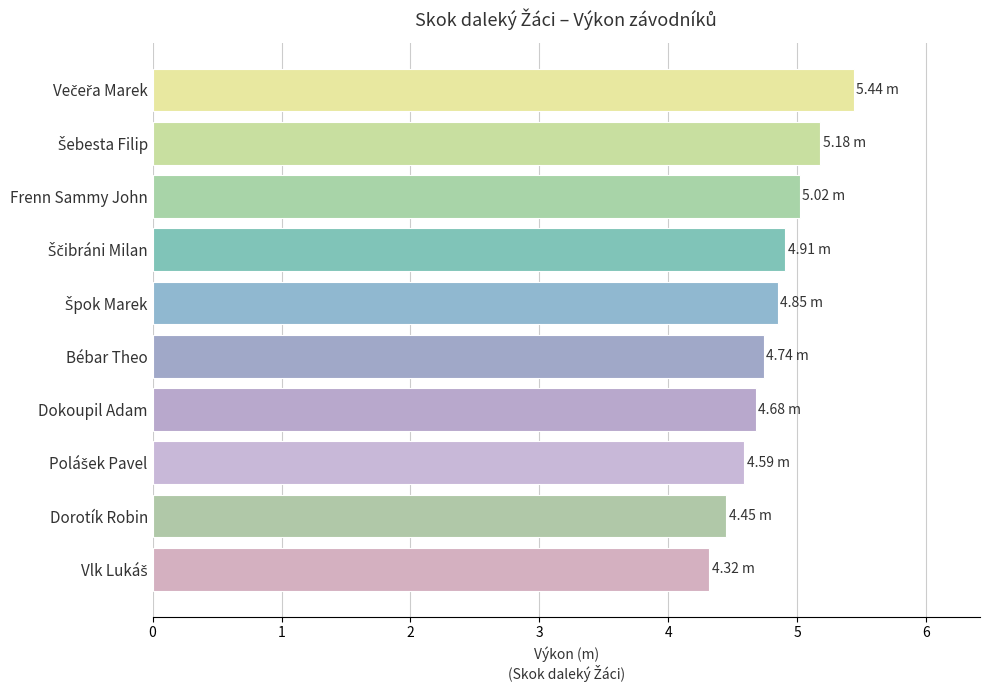

What is the difference between the maximum and second lowest values?

1.0